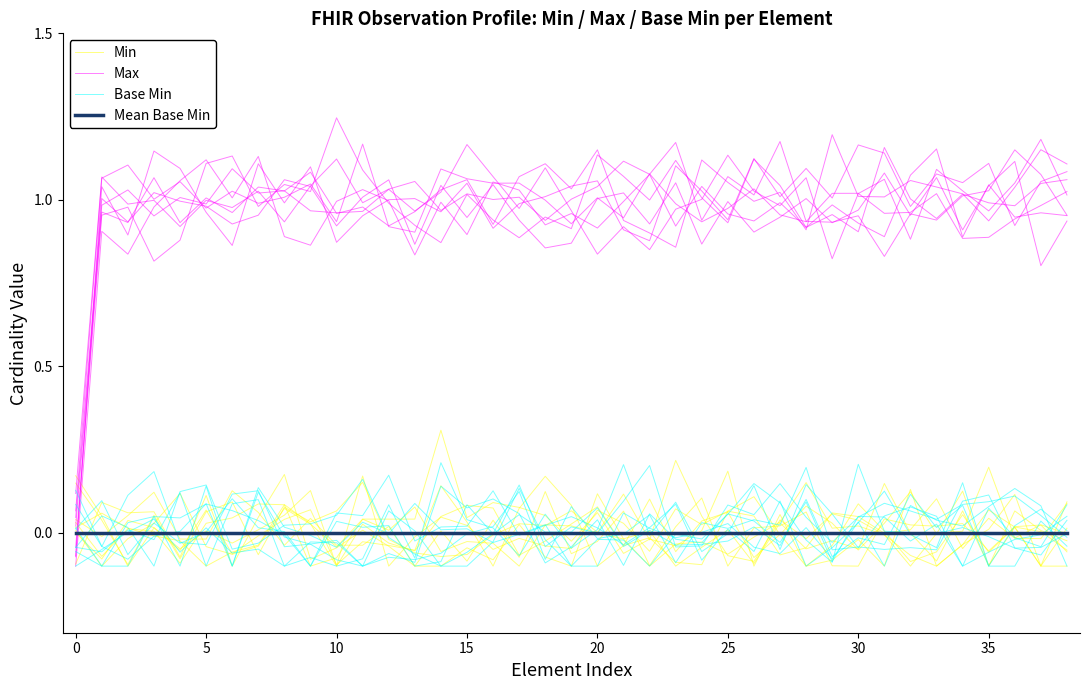

How many times do Base Min and Mean Base Min cross each other?

15